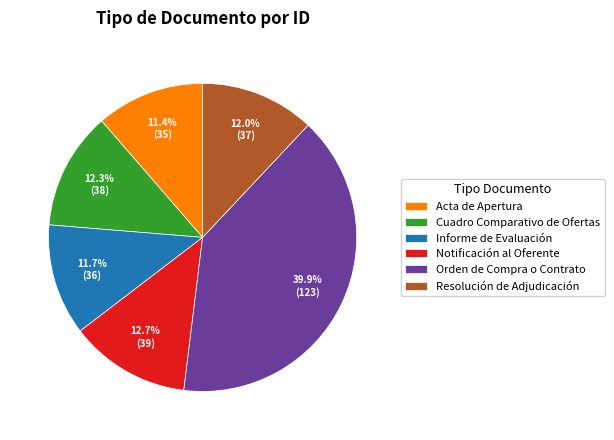

What portion of the pie excludes Informe de Evaluación?

88.3%